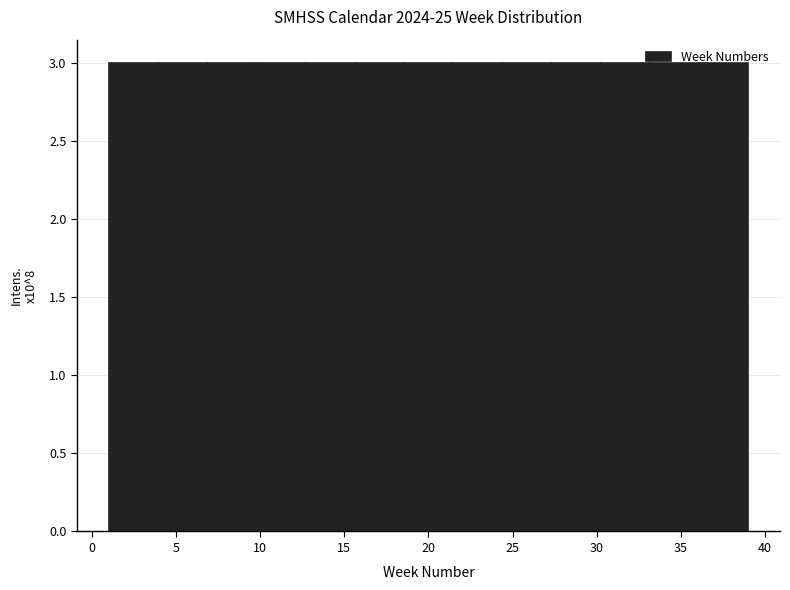

How tall is the bar that spans 4.0 to 7.0 on the x-axis? Neither the bar edges nor the heights are printed on the chart, so give them approximately, as read against the axes.

3